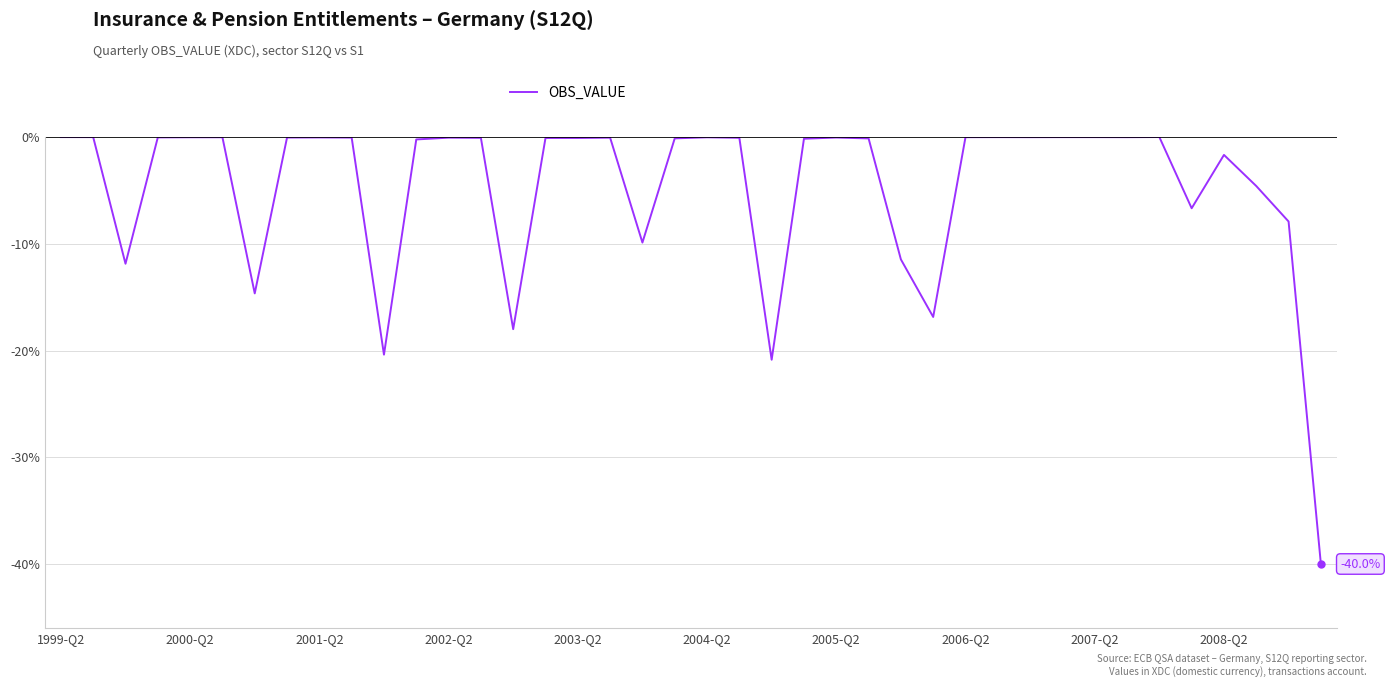

What is the difference between the maximum and minimum values?

40.0